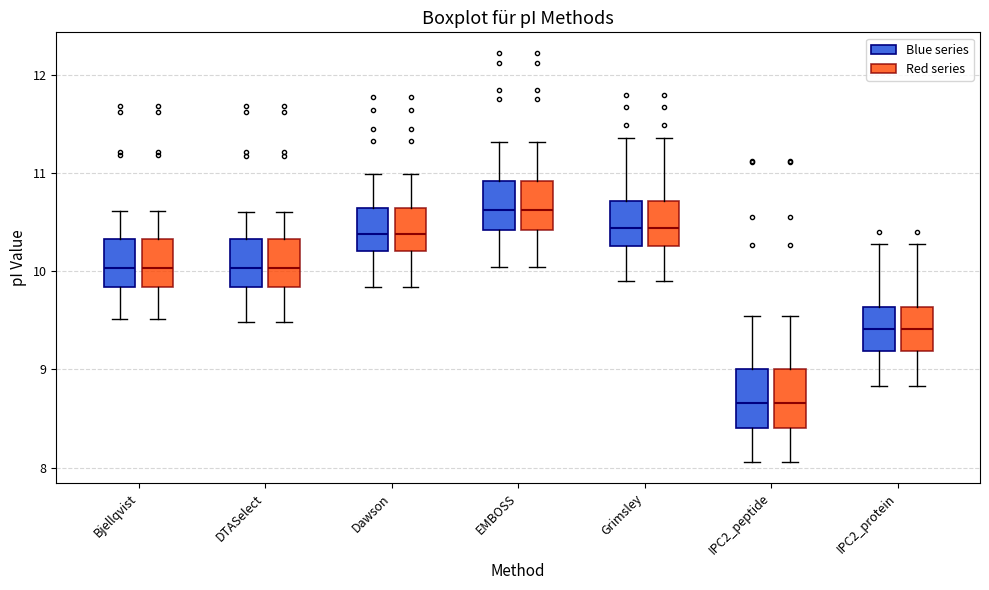

Reading left to right, transcribe this box plot: for each box, give where its median line is, the range the box spans, and where its two whiskers end, as read against the y-axis. The values are not printed on the chart, so give them approximately, as read against the axis.

Bjellqvist (Blue series): median 10.0, box 9.8 to 10.3, whiskers 9.5 to 10.6
Bjellqvist (Red series): median 10.0, box 9.8 to 10.3, whiskers 9.5 to 10.6
DTASelect (Blue series): median 10.0, box 9.8 to 10.3, whiskers 9.5 to 10.6
DTASelect (Red series): median 10.0, box 9.8 to 10.3, whiskers 9.5 to 10.6
Dawson (Blue series): median 10.4, box 10.2 to 10.6, whiskers 9.8 to 11.0
Dawson (Red series): median 10.4, box 10.2 to 10.6, whiskers 9.8 to 11.0
EMBOSS (Blue series): median 10.6, box 10.4 to 10.9, whiskers 10.0 to 11.3
EMBOSS (Red series): median 10.6, box 10.4 to 10.9, whiskers 10.0 to 11.3
Grimsley (Blue series): median 10.4, box 10.3 to 10.7, whiskers 9.9 to 11.4
Grimsley (Red series): median 10.4, box 10.3 to 10.7, whiskers 9.9 to 11.4
IPC2_peptide (Blue series): median 8.7, box 8.4 to 9.0, whiskers 8.1 to 9.5
IPC2_peptide (Red series): median 8.7, box 8.4 to 9.0, whiskers 8.1 to 9.5
IPC2_protein (Blue series): median 9.4, box 9.2 to 9.6, whiskers 8.8 to 10.3
IPC2_protein (Red series): median 9.4, box 9.2 to 9.6, whiskers 8.8 to 10.3